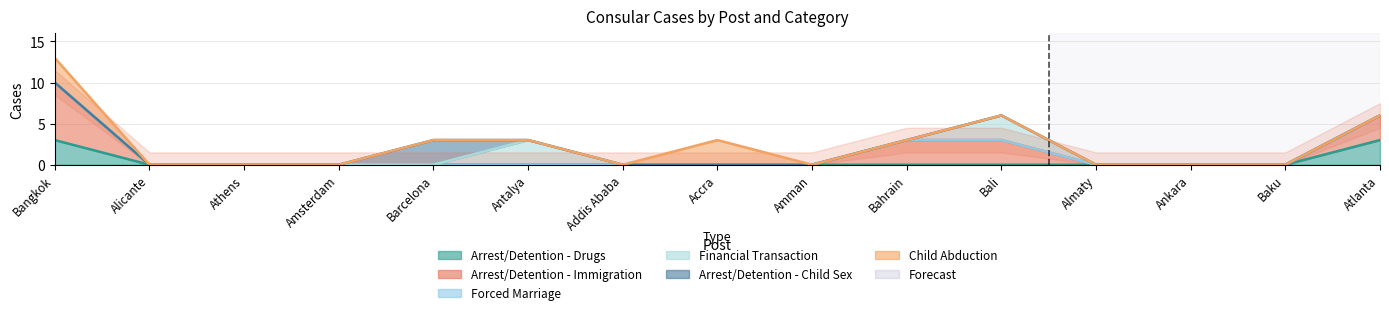

What is the label of the 5th point from the left?

Barcelona